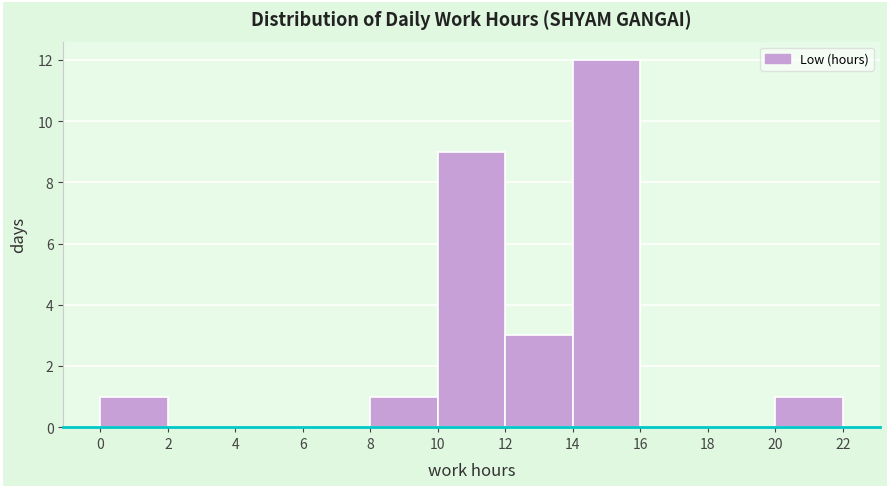

Which range on the x-axis has the tallest bar?

14 to 16